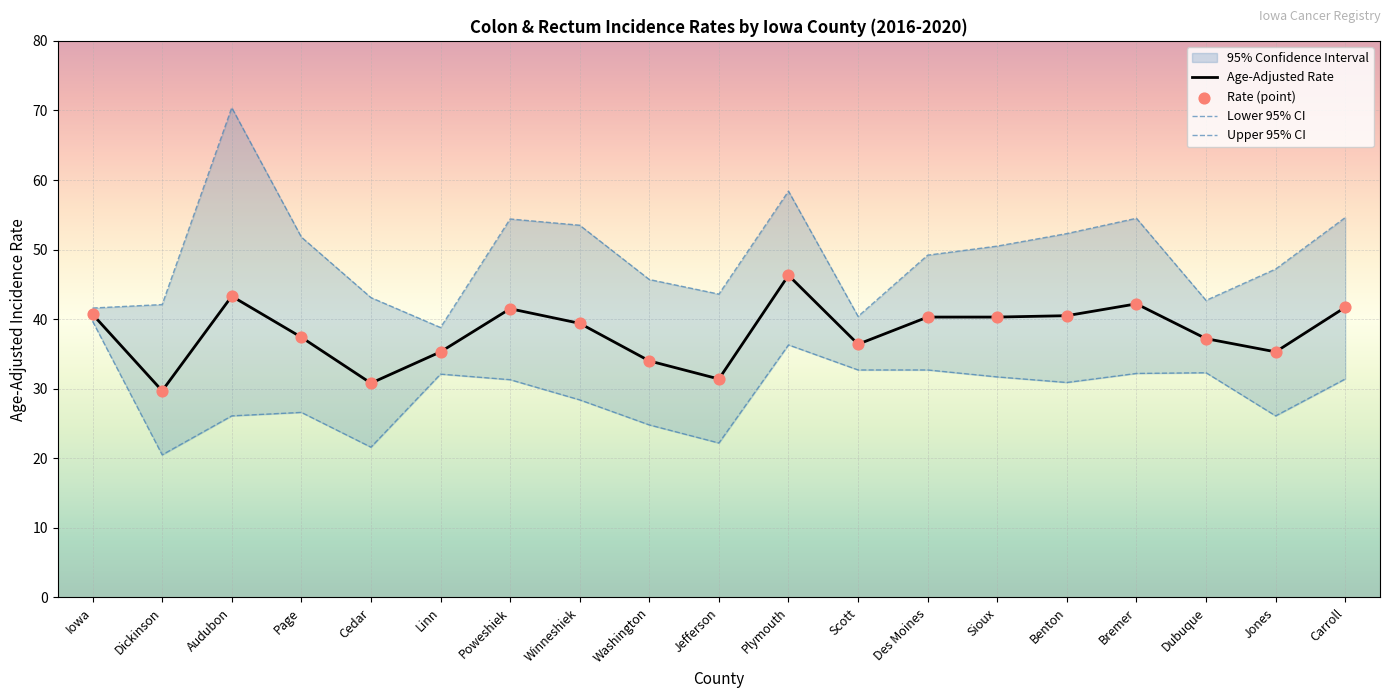

Is the value of Rate (point) at Benton greater than the value of Upper 95% CI at Audubon?

No